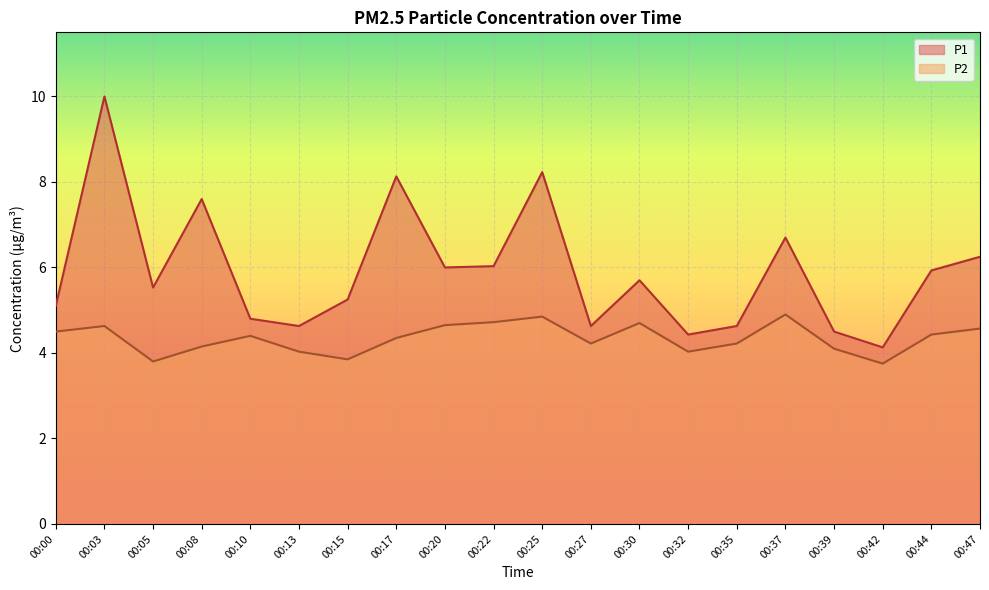

Reading left to right, list all the values displayed in this chart.

P1: 5.1	10.0	5.5	7.6	4.8	4.6	5.2	8.1	6.0	6.0	8.2	4.6	5.7	4.4	4.6	6.7	4.5	4.1	5.9	6.2
P2: 4.5	4.6	3.8	4.2	4.4	4.0	3.9	4.3	4.7	4.7	4.8	4.2	4.7	4.0	4.2	4.9	4.1	3.8	4.4	4.6